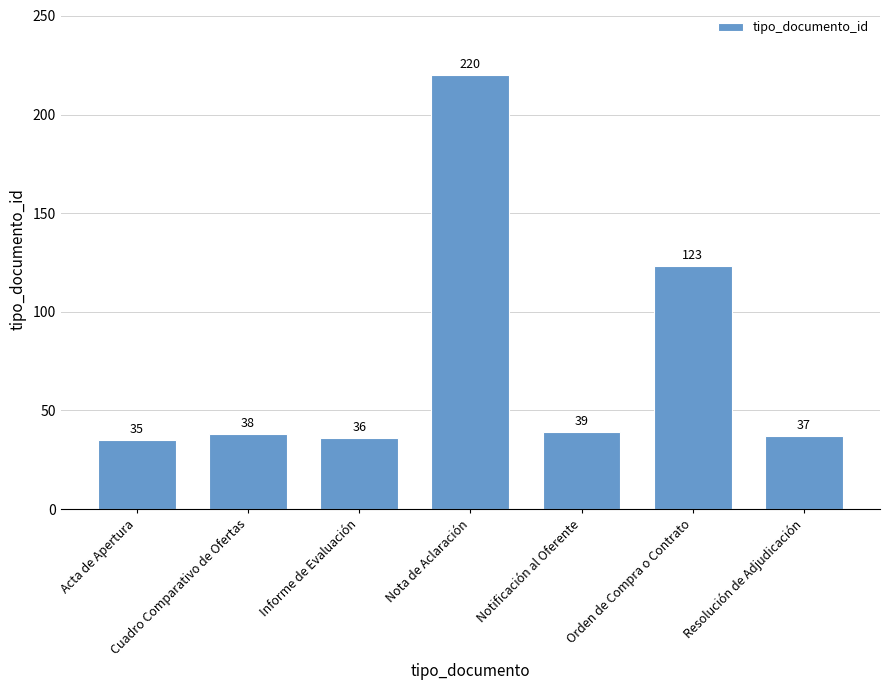

At which category does the chart reach its minimum across all series?

Acta de Apertura